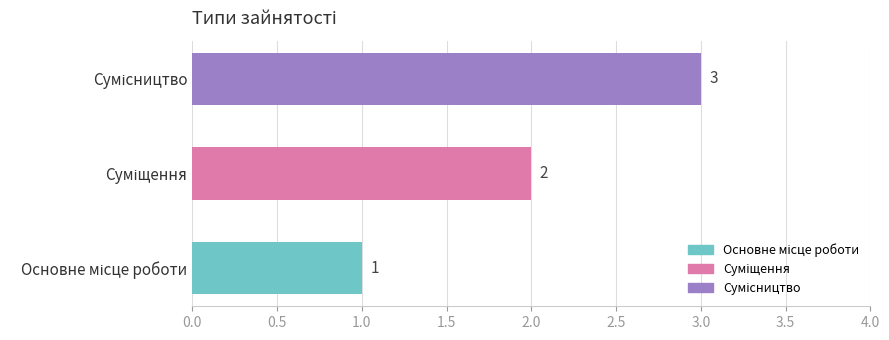

What is the sum of all values?

6